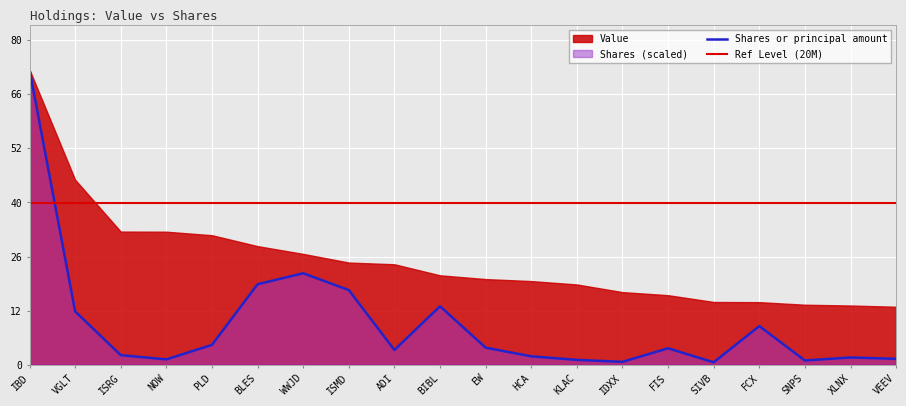

Reading left to right, list all the values displayed in this chart.

36531000.0	6592528.1	1180761.7	652992.9	2450969.1	9964209.8	11318843.8	9238090.1	1820756.0	7230669.1	2106081.6	1037030.7	594460.6	351219.5	2029274.1	294643.4	4775813.3	518528.2	889412.9	722619.0